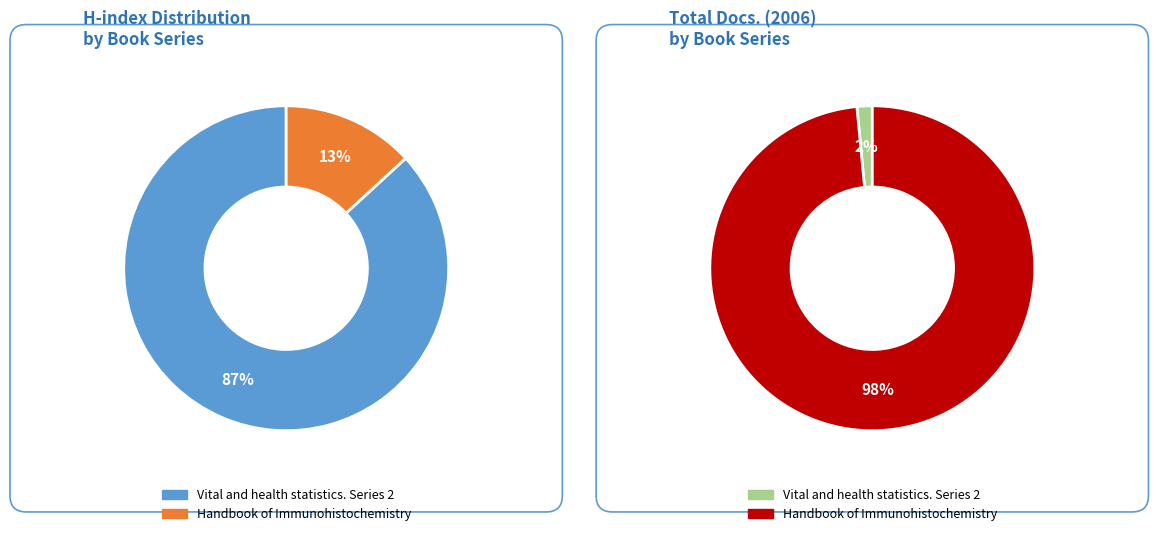

Rank the categories by value from lowest to highest.

Handbook of Immunohistochemistry, Vital and health statistics. Series 2